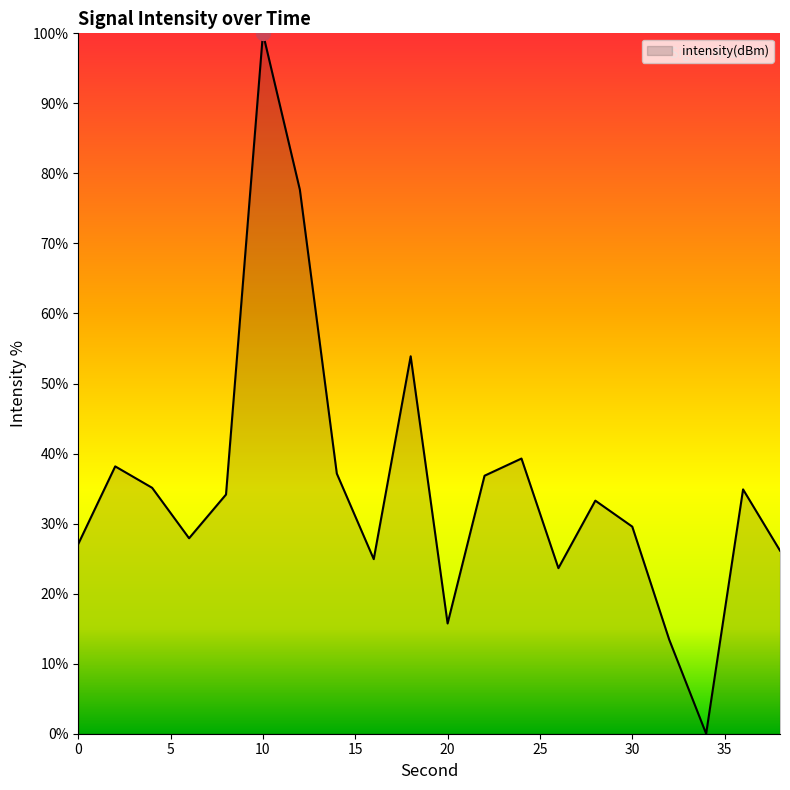

What is the difference between the maximum and minimum values?

100.0